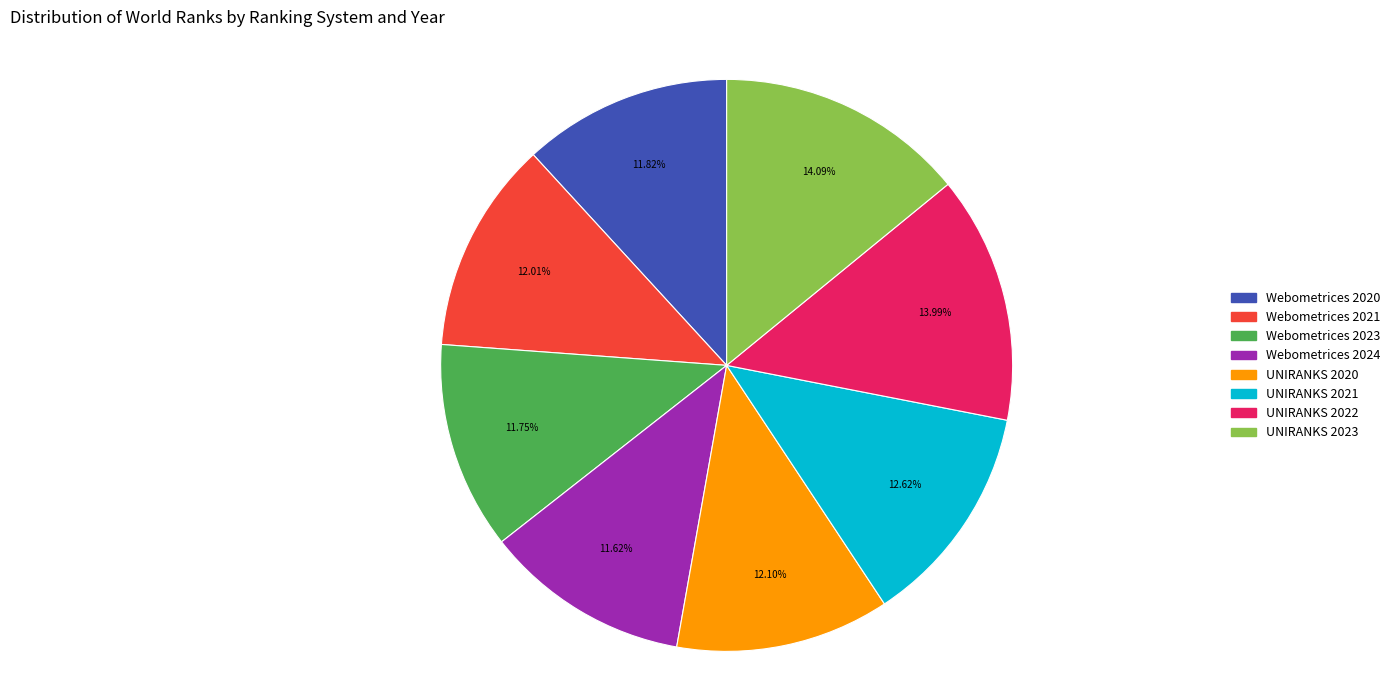

Does Webometrices 2021 represent more than half of the total?

No